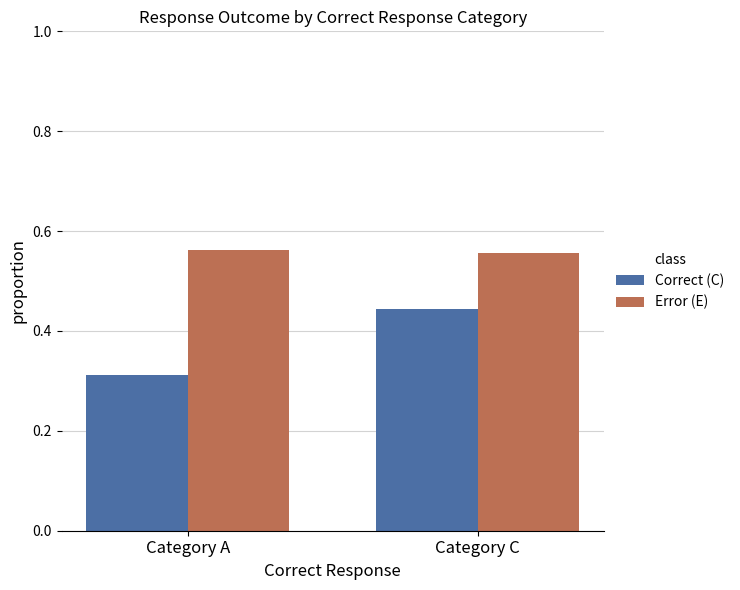

Count the Error (E) values in the range 0 to 1.

2